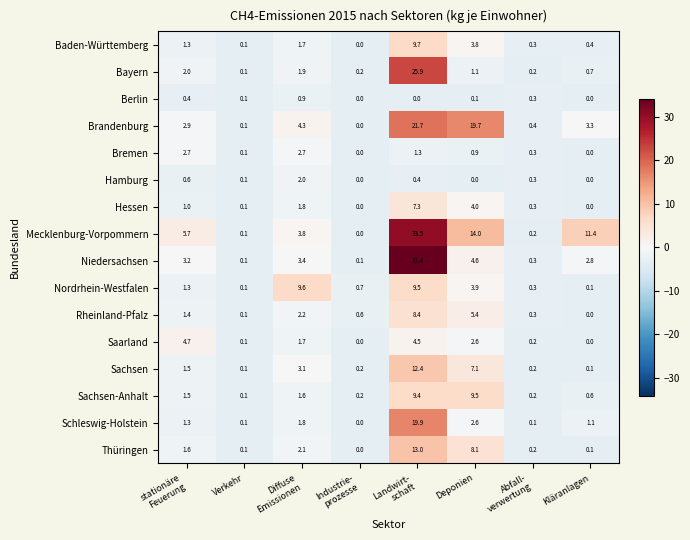

List the series in order of their peak value, lowest first.

Berlin, Hamburg, Bremen, Saarland, Hessen, Rheinland-Pfalz, Sachsen-Anhalt, Nordrhein-Westfalen, Baden-Württemberg, Sachsen, Thüringen, Schleswig-Holstein, Brandenburg, Bayern, Mecklenburg-Vorpommern, Niedersachsen